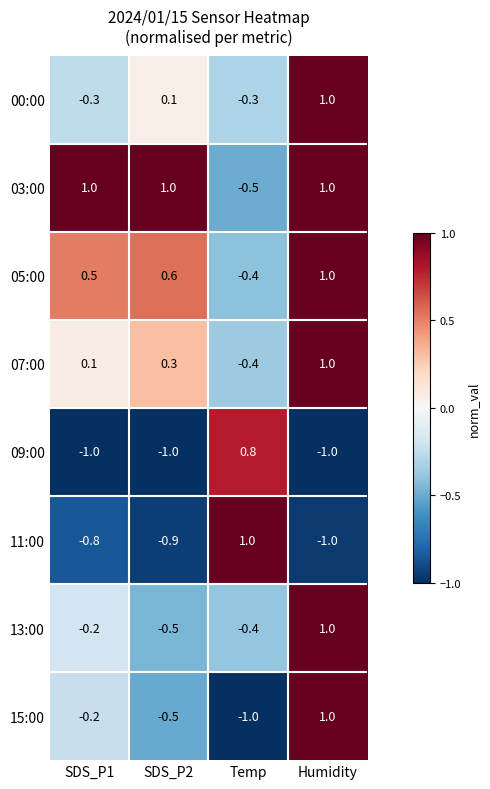

What is the greatest value displayed?

1.0